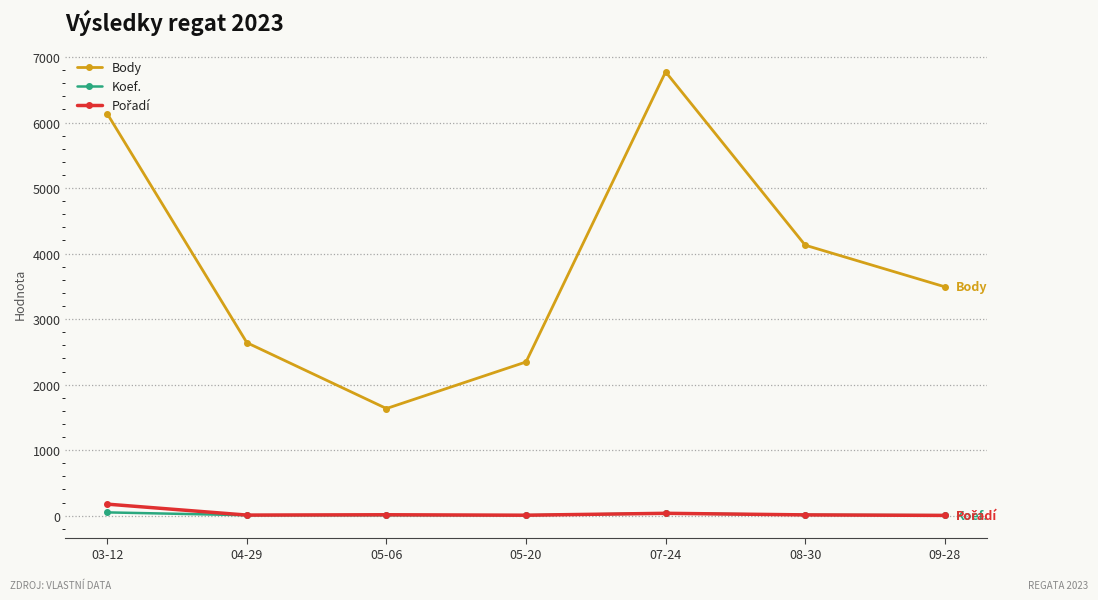

How many values in the Body series are below 3493?

3